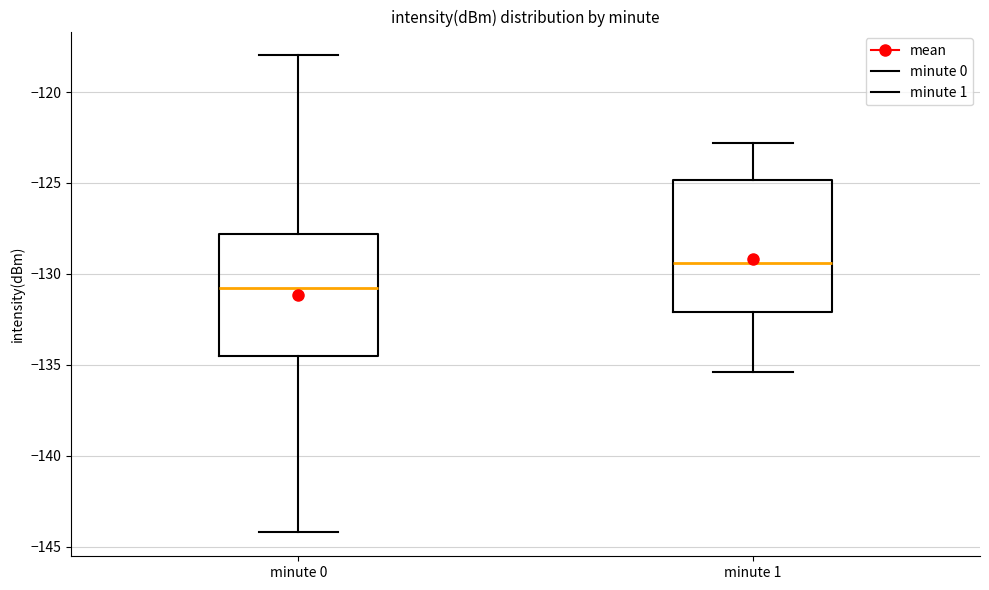

Reading left to right, transcribe this box plot: for each box, give where its median line is, the range the box spans, and where its two whiskers end, as read against the y-axis. The values are not printed on the chart, so give them approximately, as read against the axis.

minute 0: median -131.0, box -134.5 to -128.0, whiskers -144.0 to -118.0
minute 1: median -129.5, box -132.0 to -125.0, whiskers -135.5 to -123.0